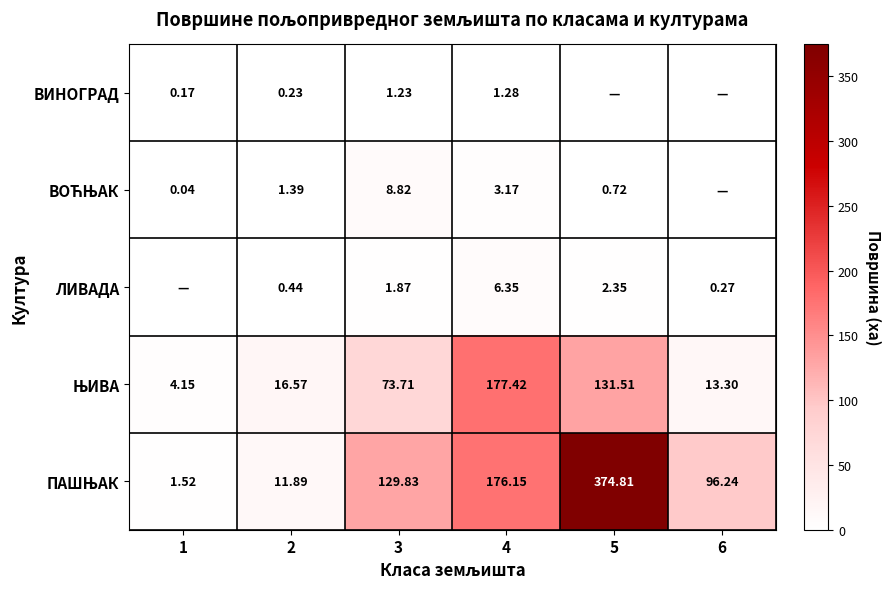

The ЊИВА series shows 16.6 at 2. True or false?

True